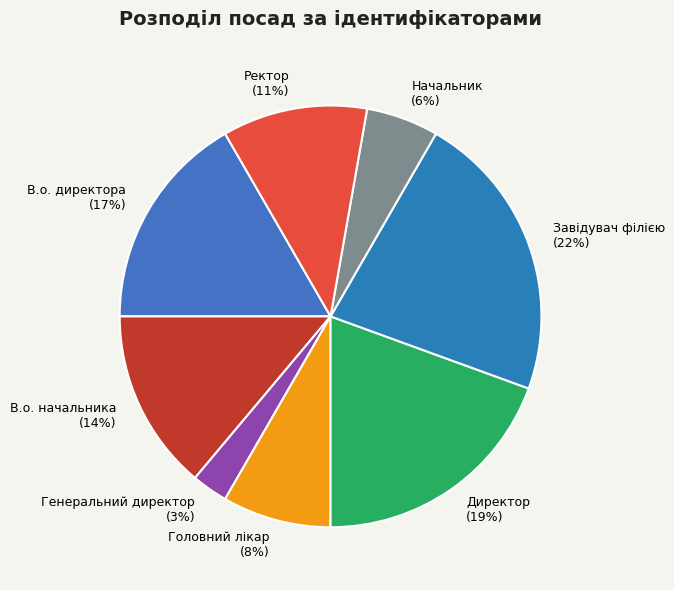

What percentage is the Начальник slice, to the nearest percent?

6%